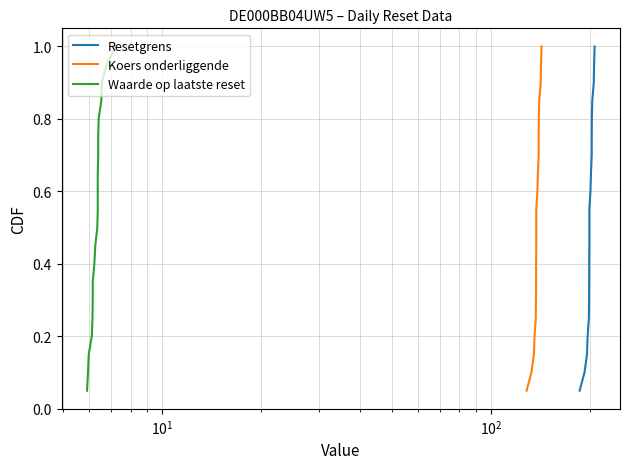

True or false: Waarde op laatste reset has a value of 0.2 at 6.

False